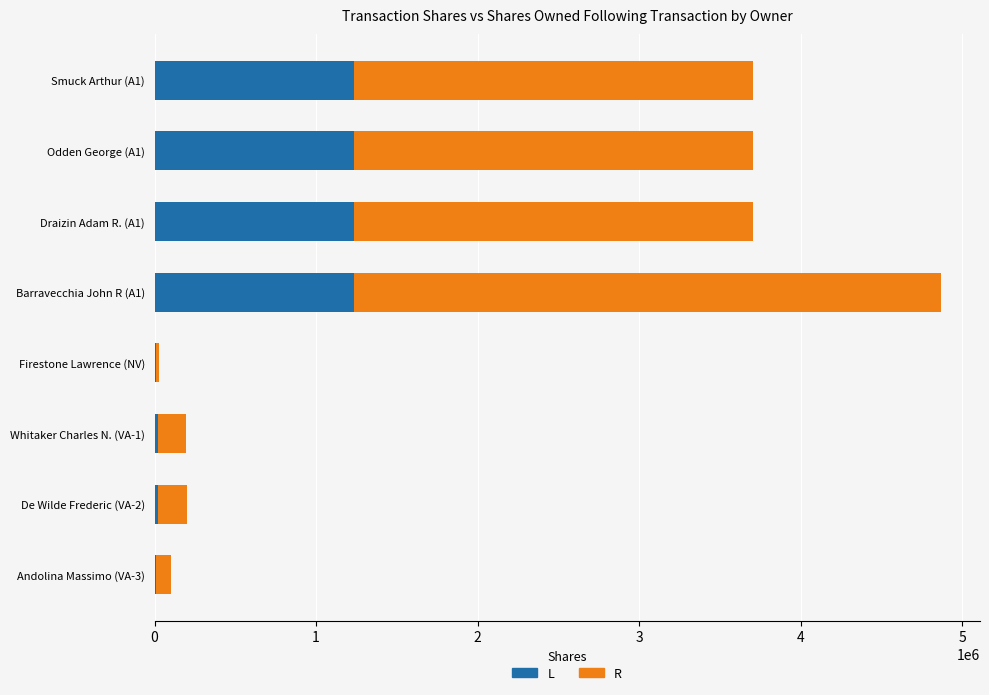

At which category is the sum across all series the highest?

Barravecchia John R (A1)